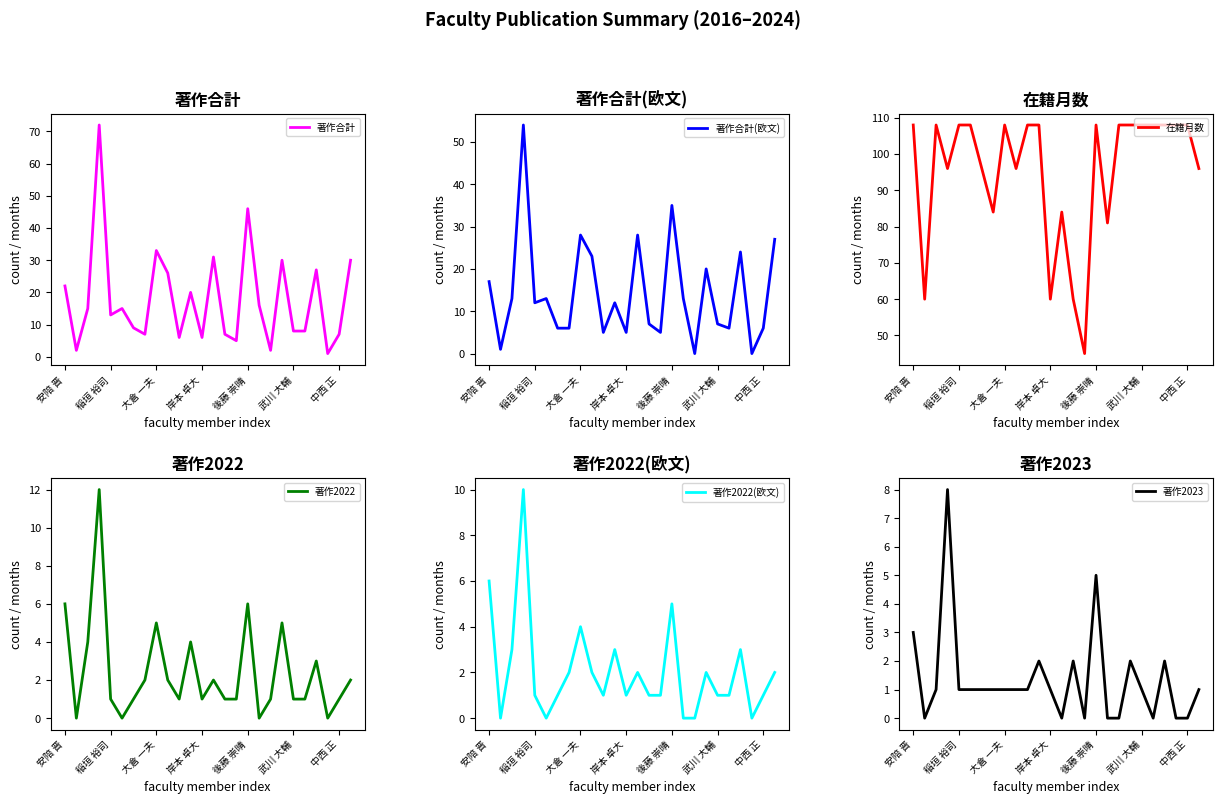

What are all the series names shown in the legend?

著作合計, 著作合計(欧文), 在籍月数, 著作2022, 著作2022(欧文), 著作2023